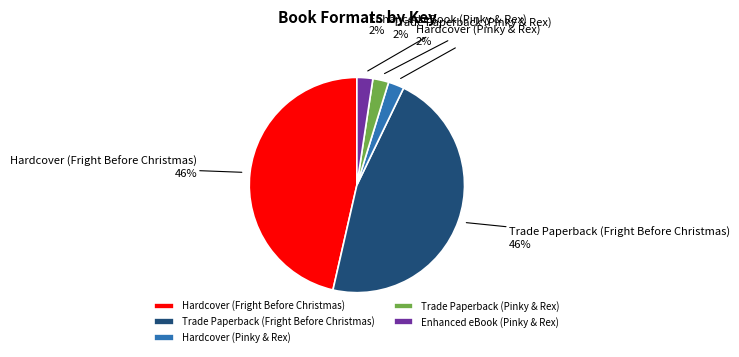

To the nearest percent, what percentage of the pie is Hardcover (Pinky & Rex)?

2%